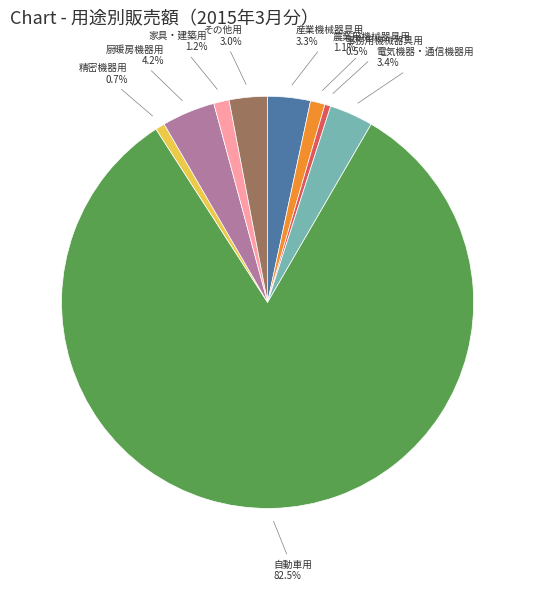

Is there any slice that represents more than half of the pie?

Yes